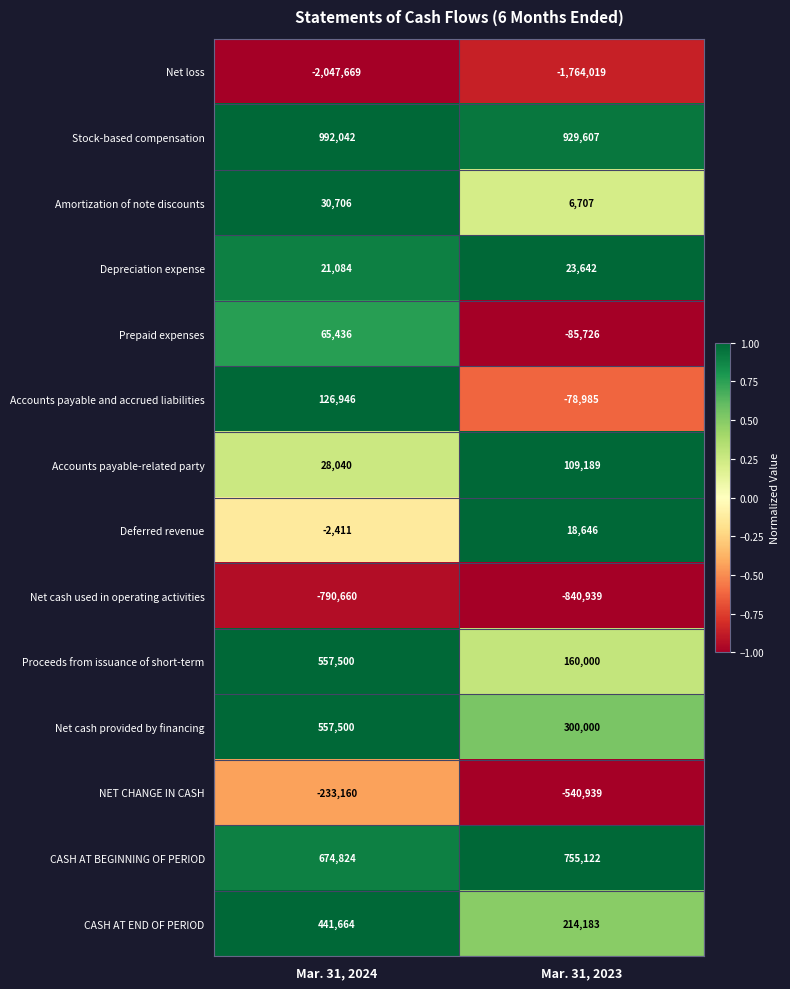

Read the Depreciation expense value at Mar. 31, 2024, to the nearest 50.

21100